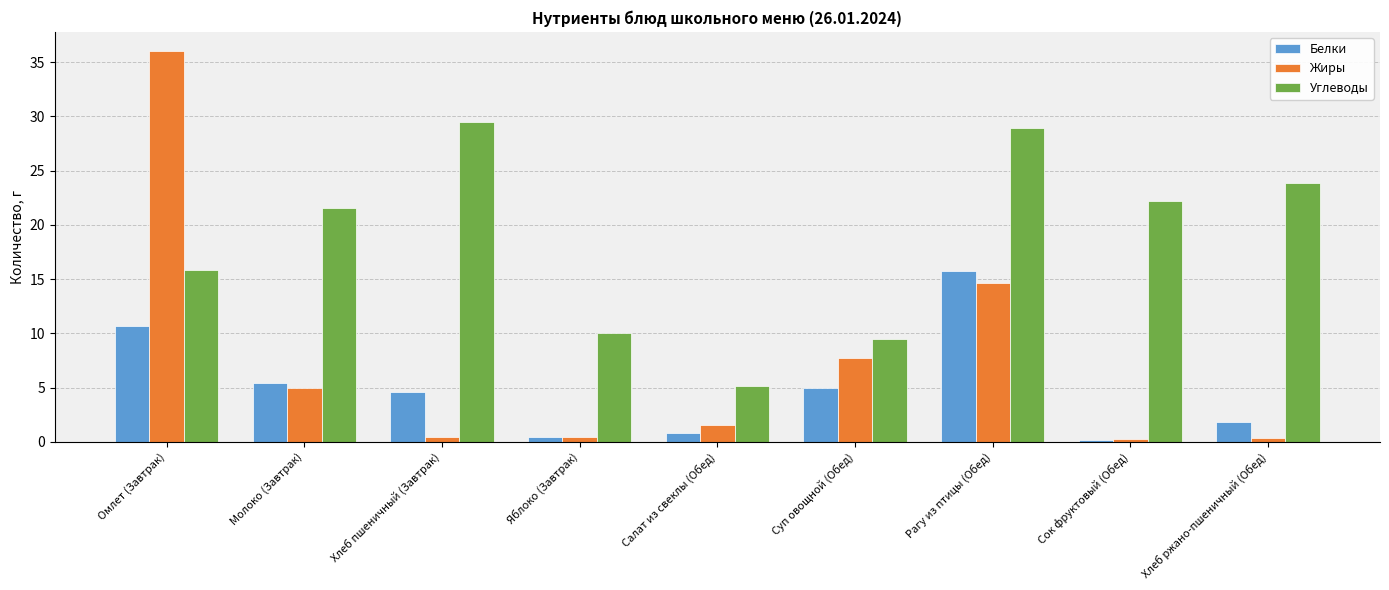

What is the value of the Жиры bar at the 2nd from the left?

5.0